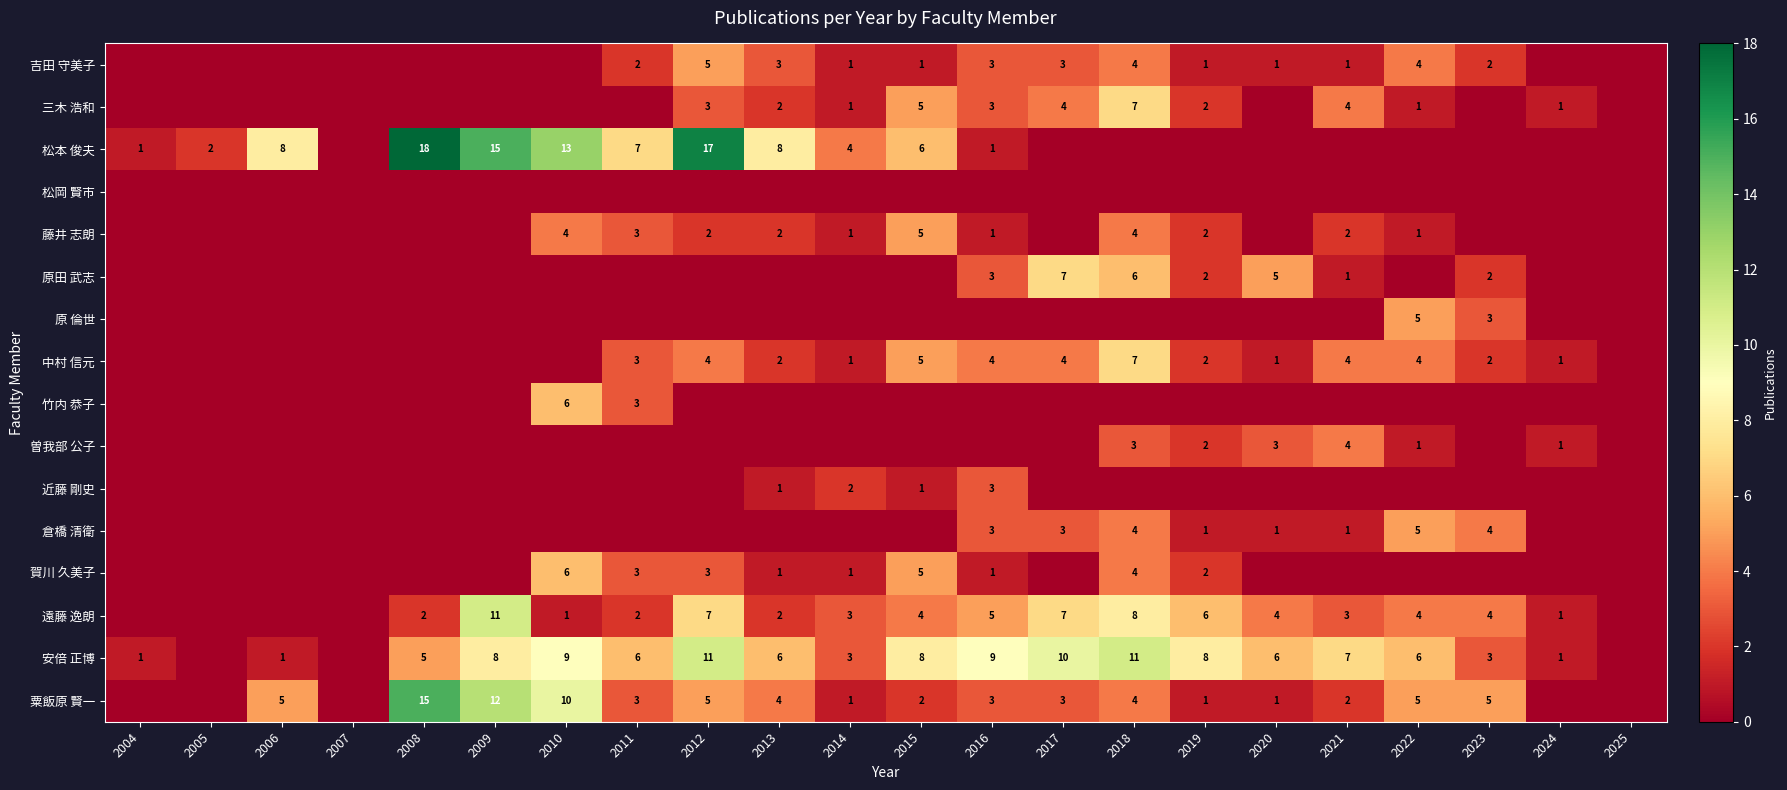

At how many categories does at least one series exceed 2?

17